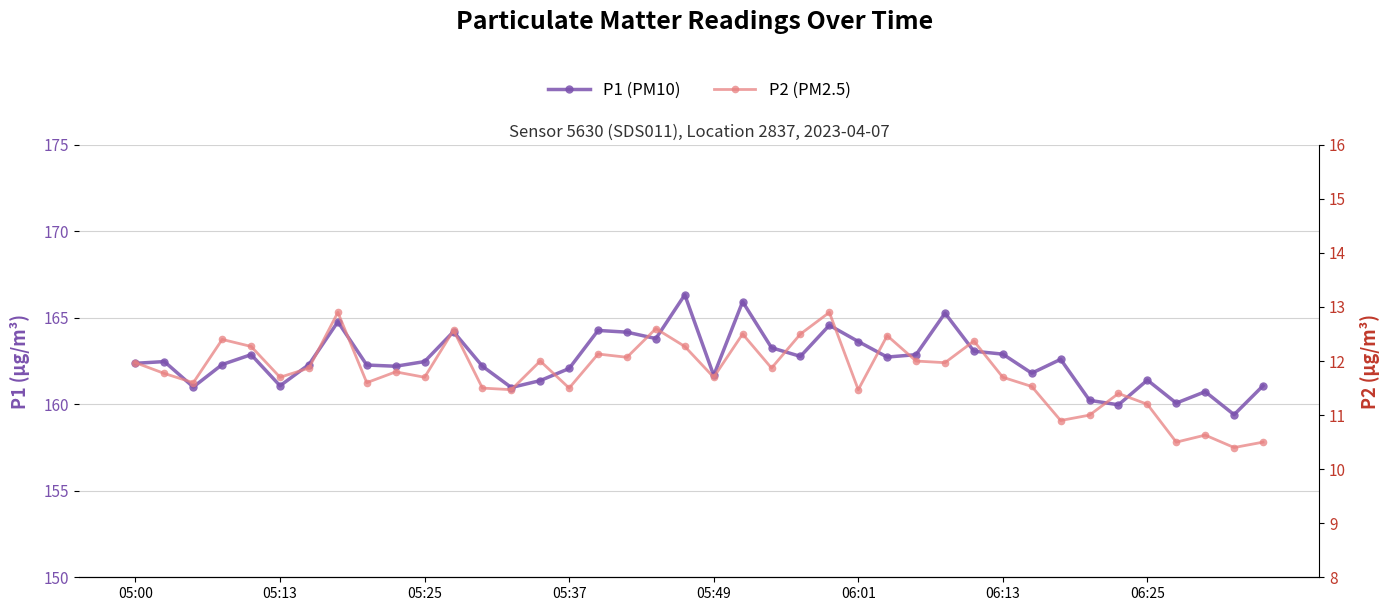

The P1 (PM10) series shows 83.9 at 24. True or false?

False